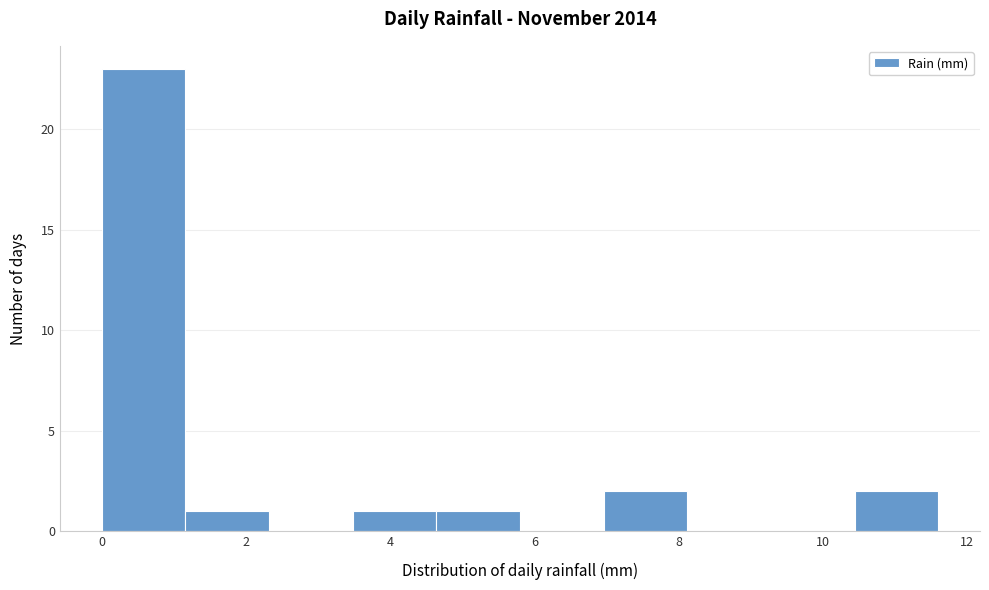

Reading left to right, transcribe this chart: for each bar, give the range it covers on the x-axis and its height. Neither the bar edges nor the heights are printed on the chart, so give them approximately, as read against the axes.

0.00 to 1.16: 23
1.16 to 2.32: 1
2.32 to 3.48: 0
3.48 to 4.64: 1
4.64 to 5.80: 1
5.80 to 6.96: 0
6.96 to 8.12: 2
8.12 to 9.28: 0
9.28 to 10.44: 0
10.44 to 11.60: 2